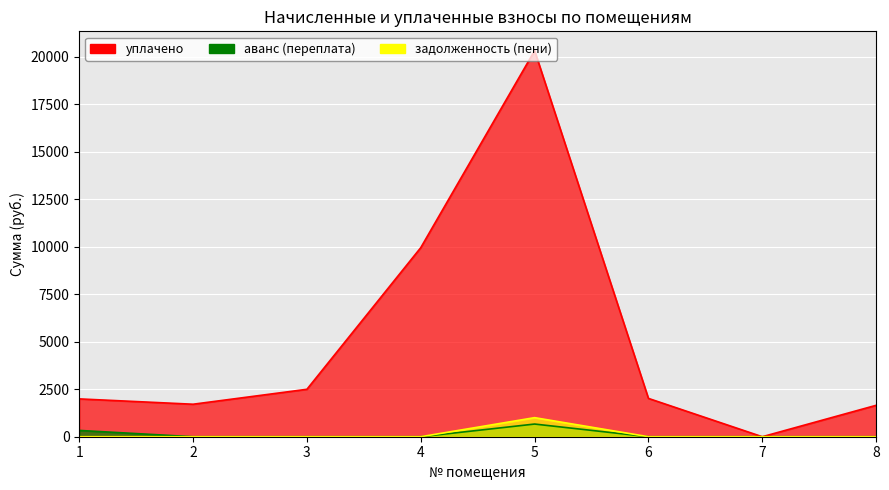

True or false: уплачено and задолженность (пени) intersect in this chart.

False